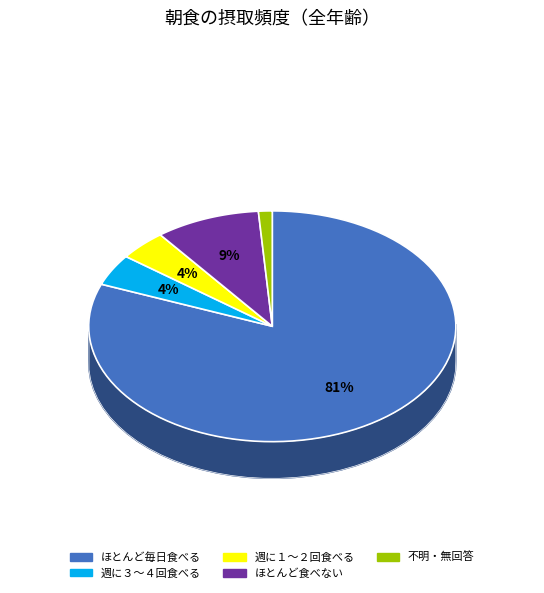

True or false: ほとんど食べない accounts for 9% of the total.

True